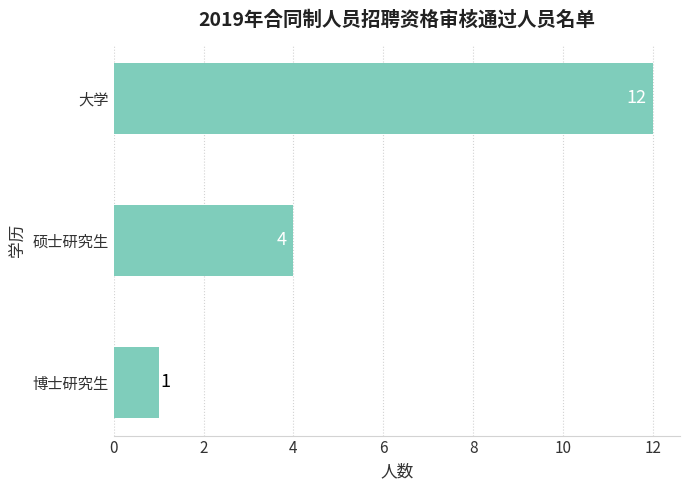

Count the values in the range 1 to 12.

3